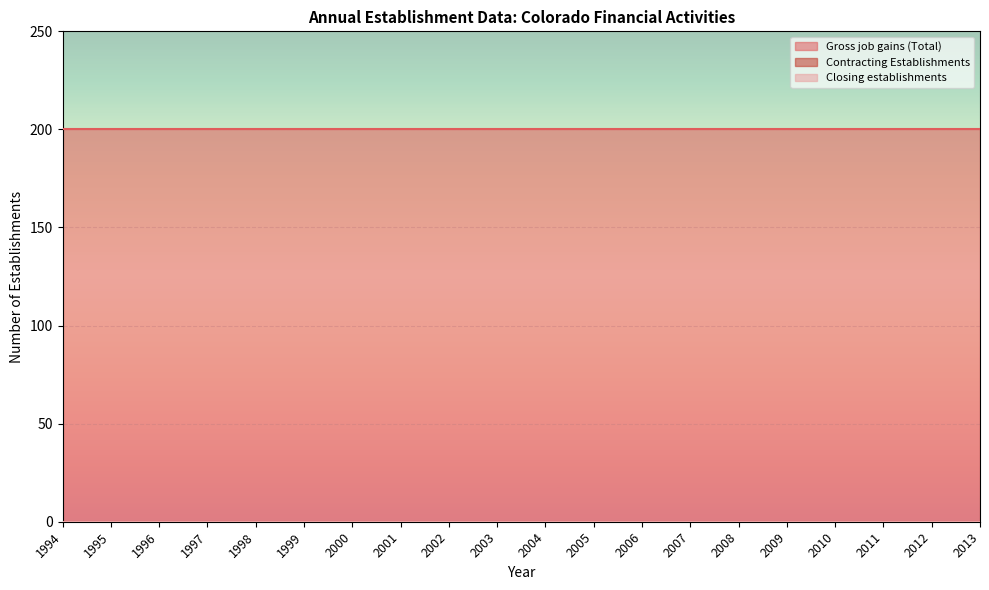

Rank the categories by Contracting Establishments value from highest to lowest.

1994, 1995, 1996, 1997, 1998, 1999, 2000, 2001, 2002, 2003, 2004, 2005, 2006, 2007, 2008, 2009, 2010, 2011, 2012, 2013